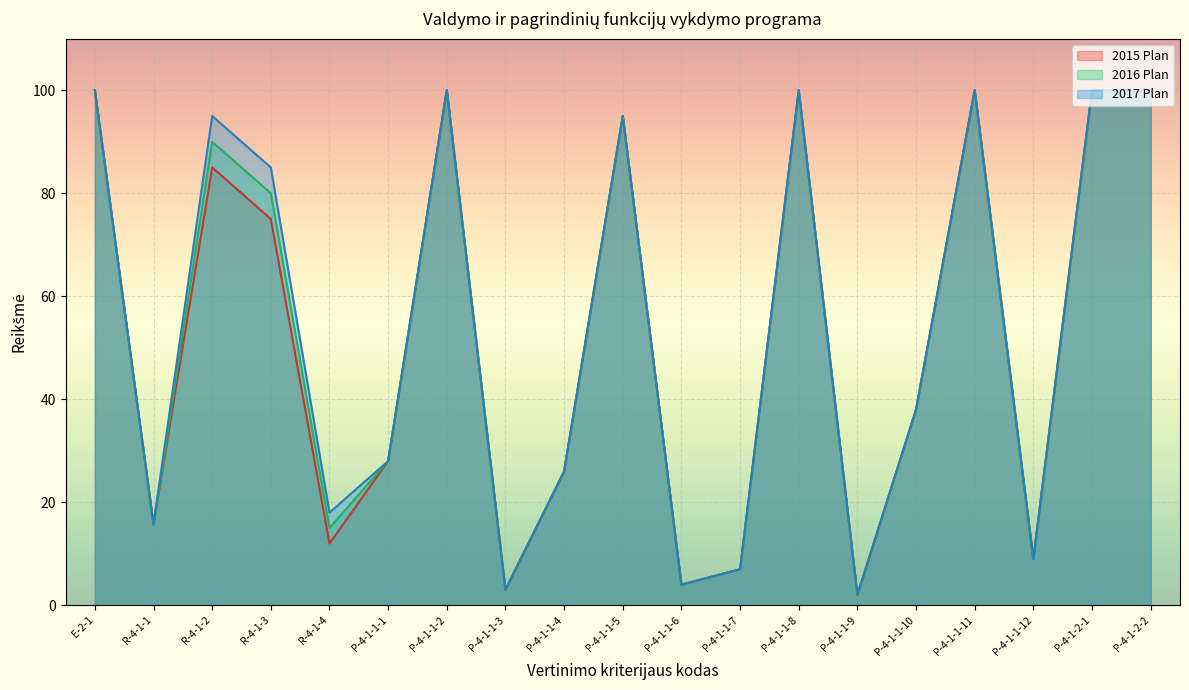

What is the difference between the maximum and minimum values in the 2017 Plan series?

98.0